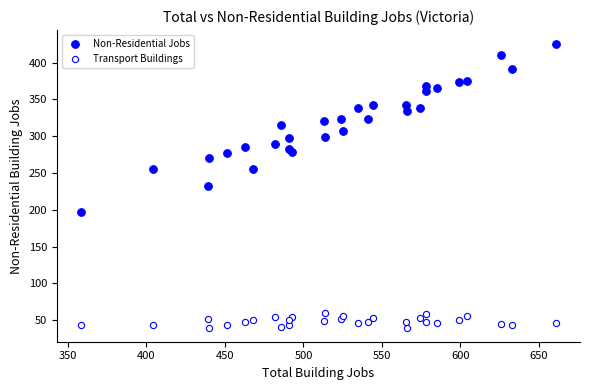

Which series contains the lowest Y value?

Transport Buildings